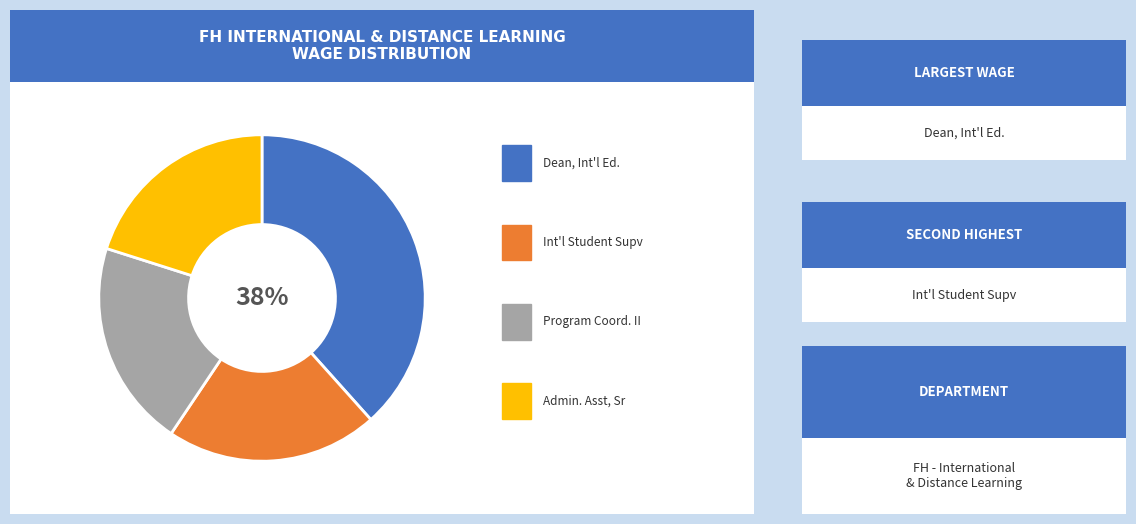

Does any single category account for the majority?

No